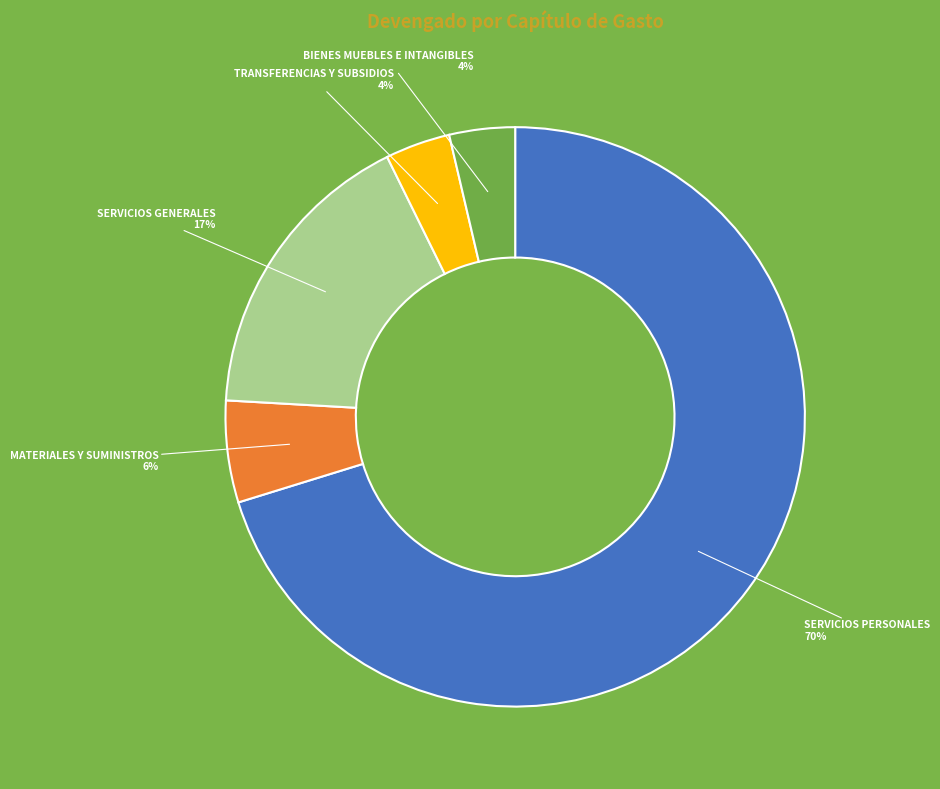

Is there a majority slice in this chart?

Yes